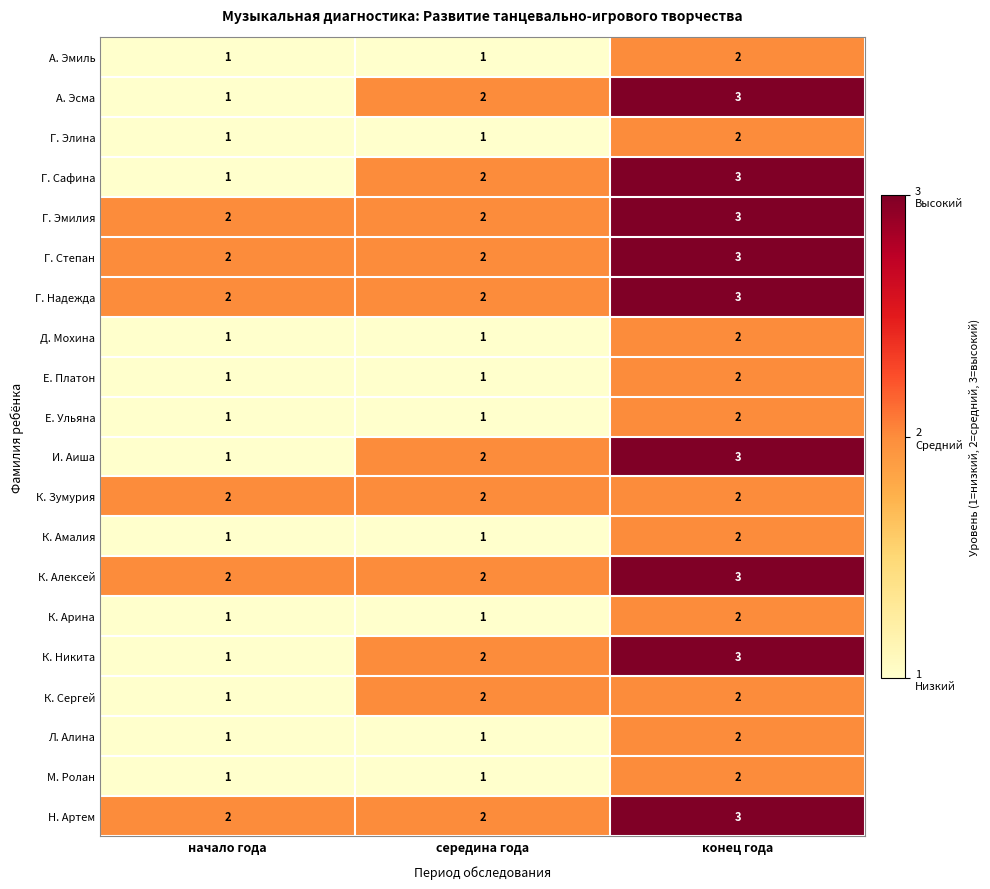

At how many categories does at least one series exceed 1?

3